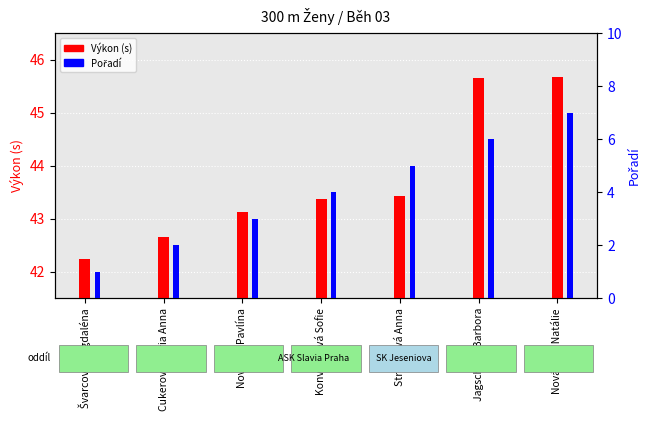

Which series has the largest range (max minus min)?

Pořadí